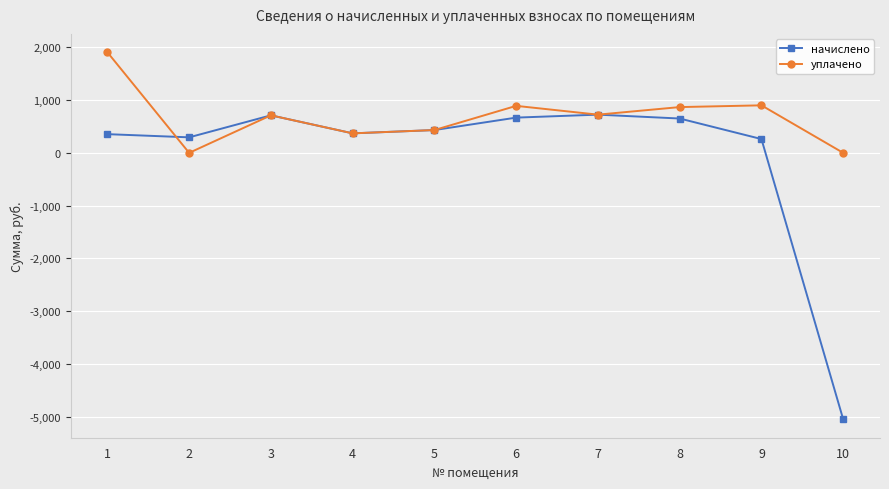

What is the difference between the highest and lowest values at 9?

638.6